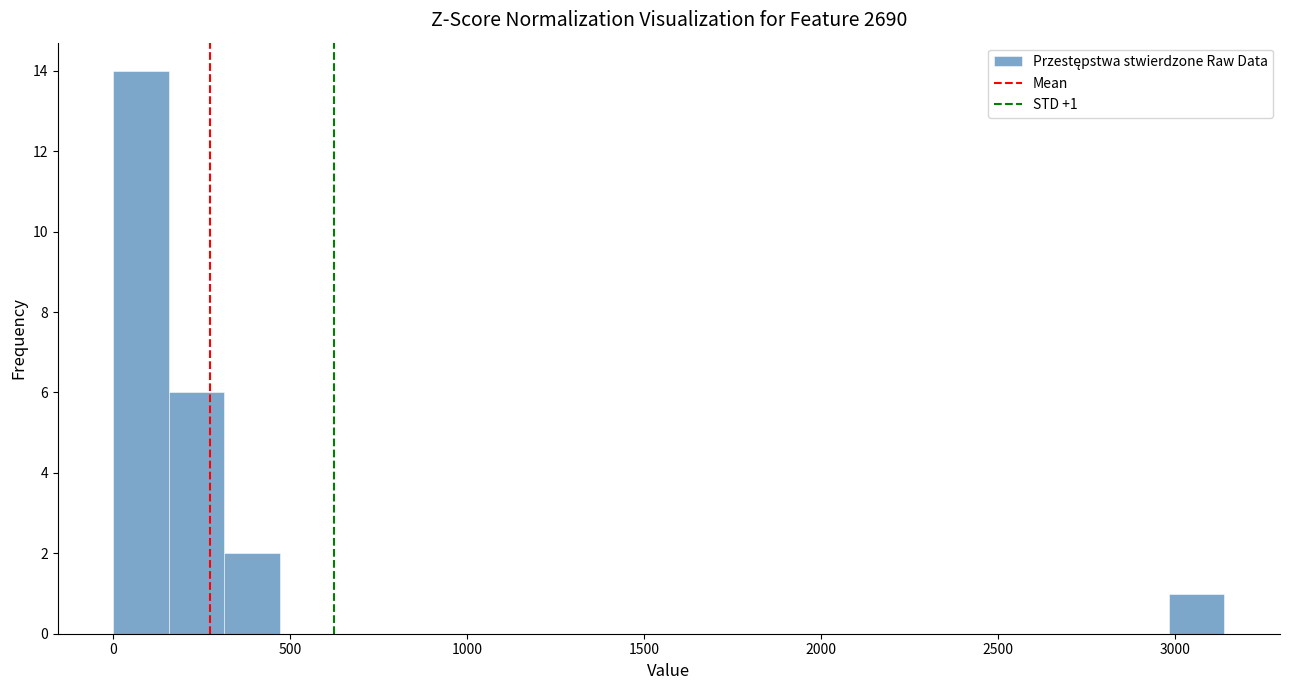

Around what value on the x-axis is the tallest bar? Give the approximate position of its centre, as read against the axis.

100